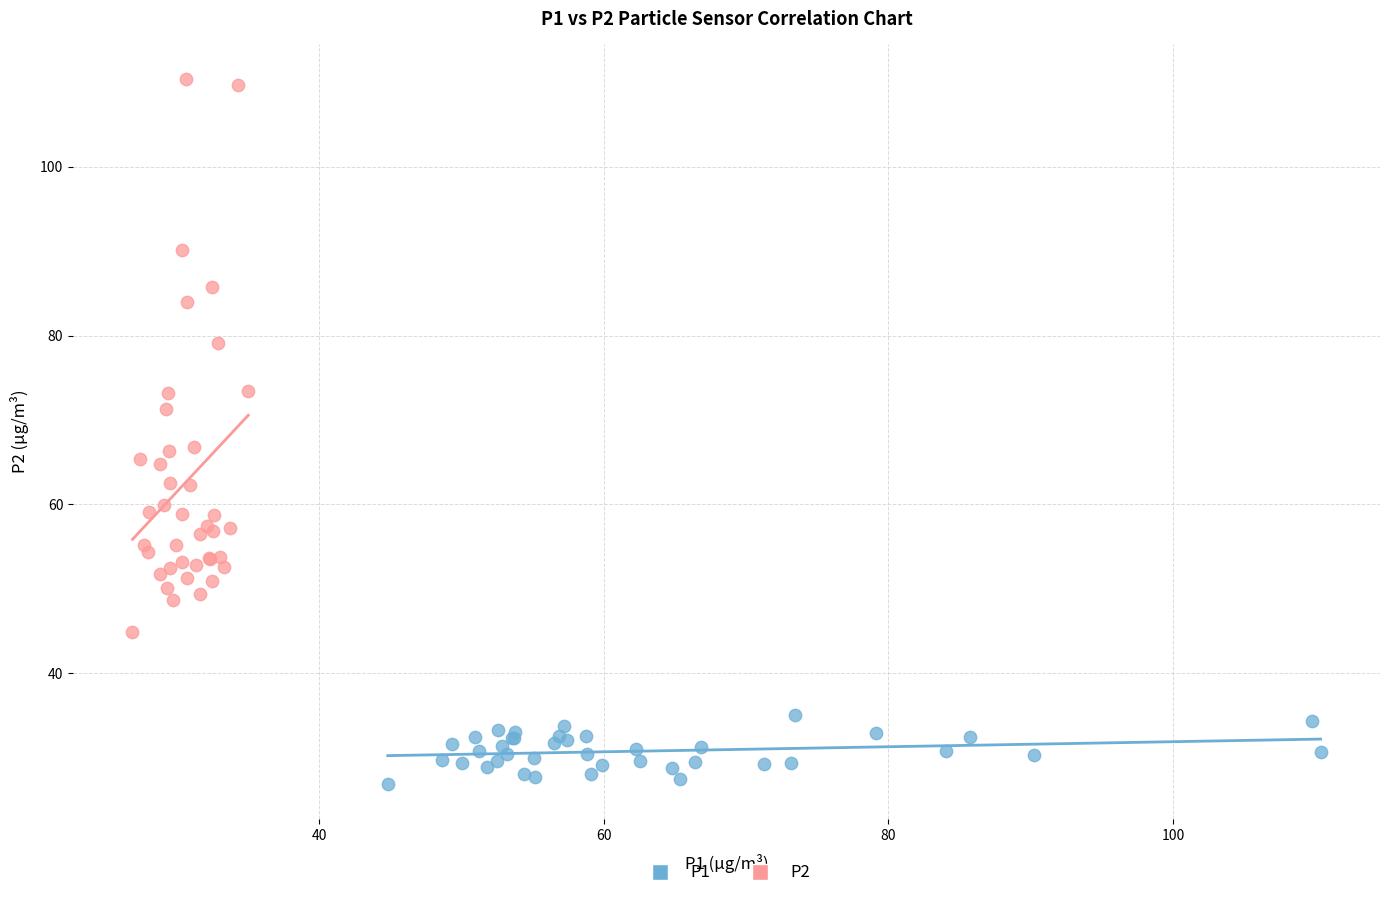

Which series has the widest spread of Y values?

P2